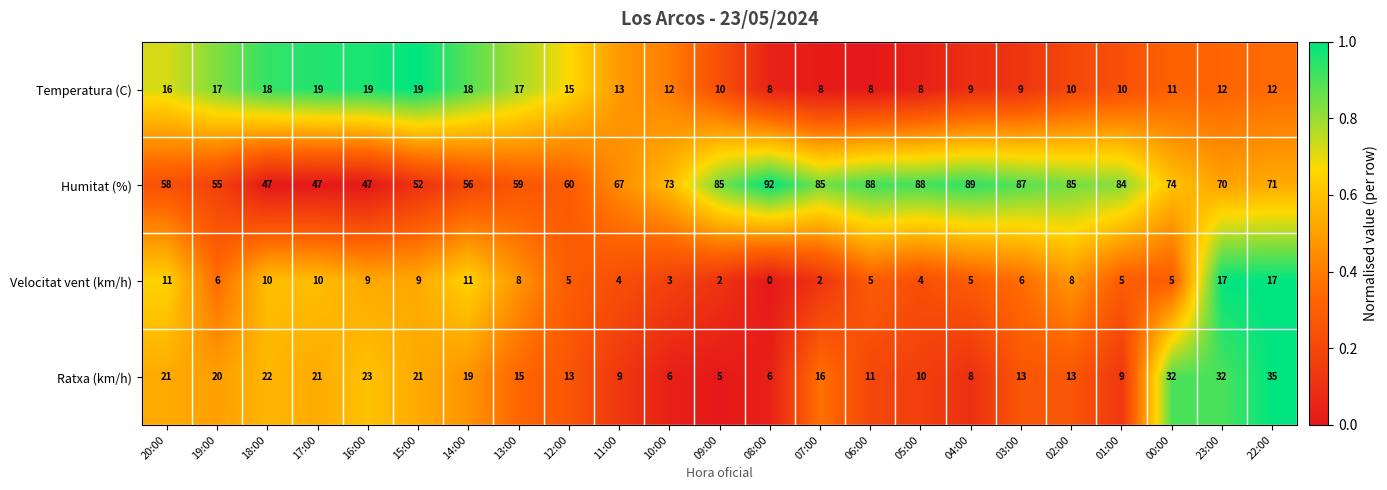

The value of Temperatura (C) at 05:00 is 2. True or false?

False